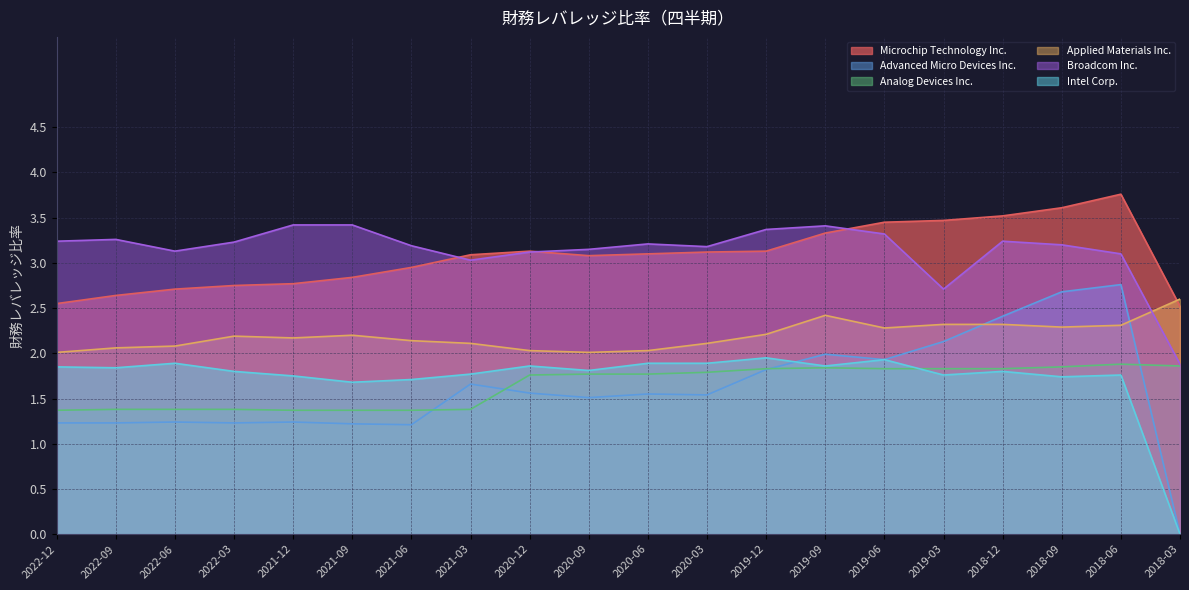

True or false: Advanced Micro Devices Inc. has a value of 0.6 at 2019-09.

False